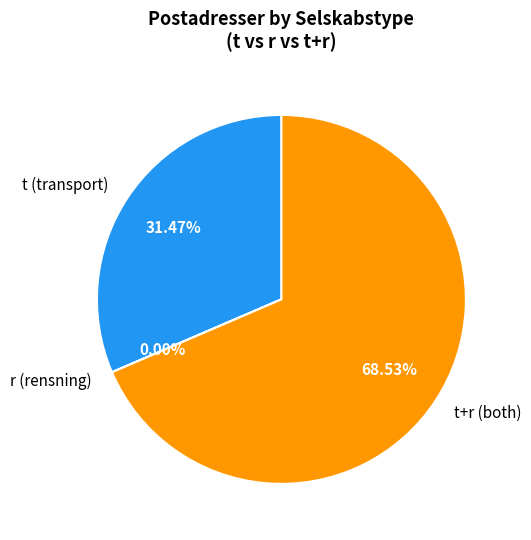

Between t (transport) and t+r (both), which is larger?

t+r (both)